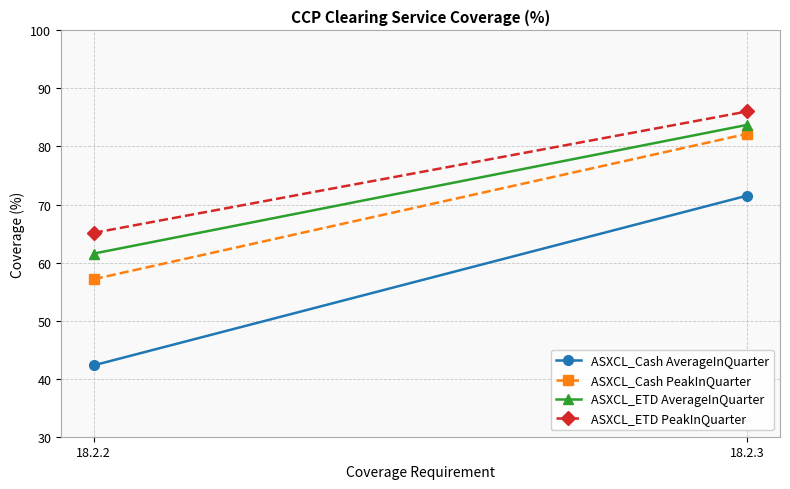

Rank the series at 18.2.3 from lowest to highest value.

ASXCL_Cash AverageInQuarter, ASXCL_Cash PeakInQuarter, ASXCL_ETD AverageInQuarter, ASXCL_ETD PeakInQuarter